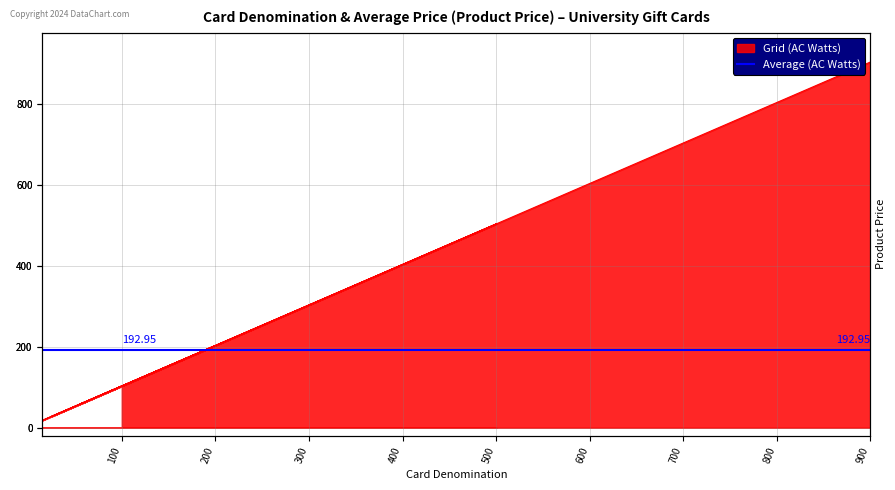

What is the sum of all values?

1929.5